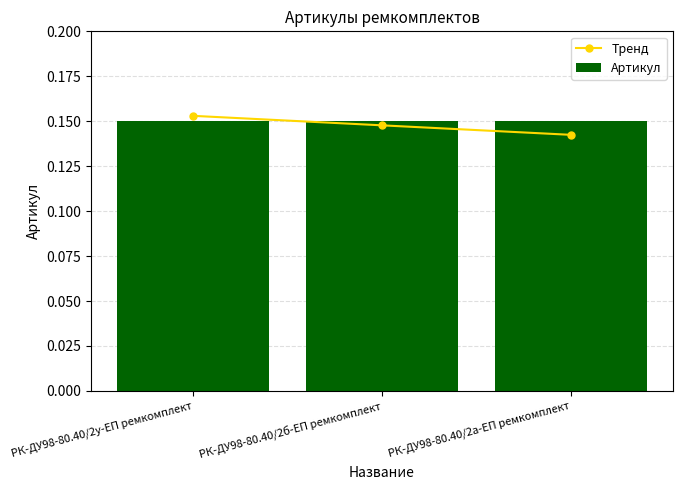

Is it true that Артикул equals 0.2 at РК-ДУ98-80.40/2у-ЕП ремкомплект?

False